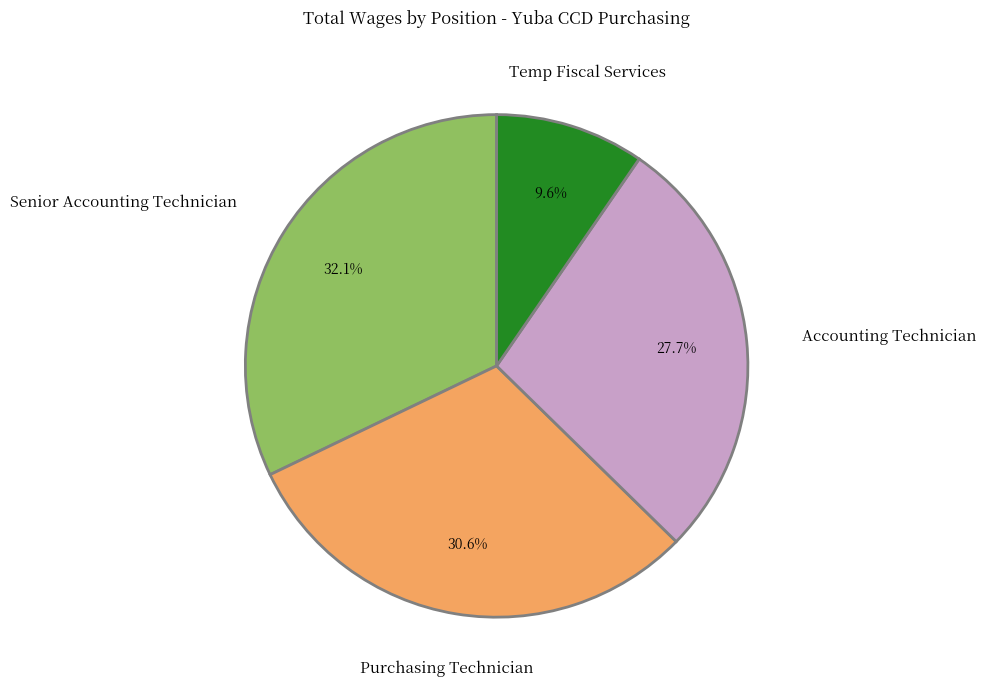

Is there any slice that represents more than half of the pie?

No